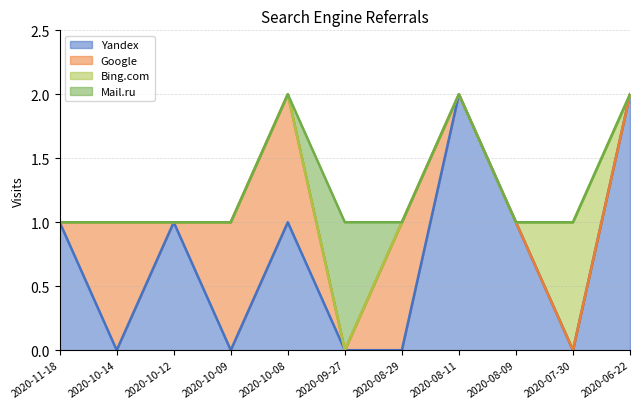

What is the label of the 4th point from the right?

2020-08-11